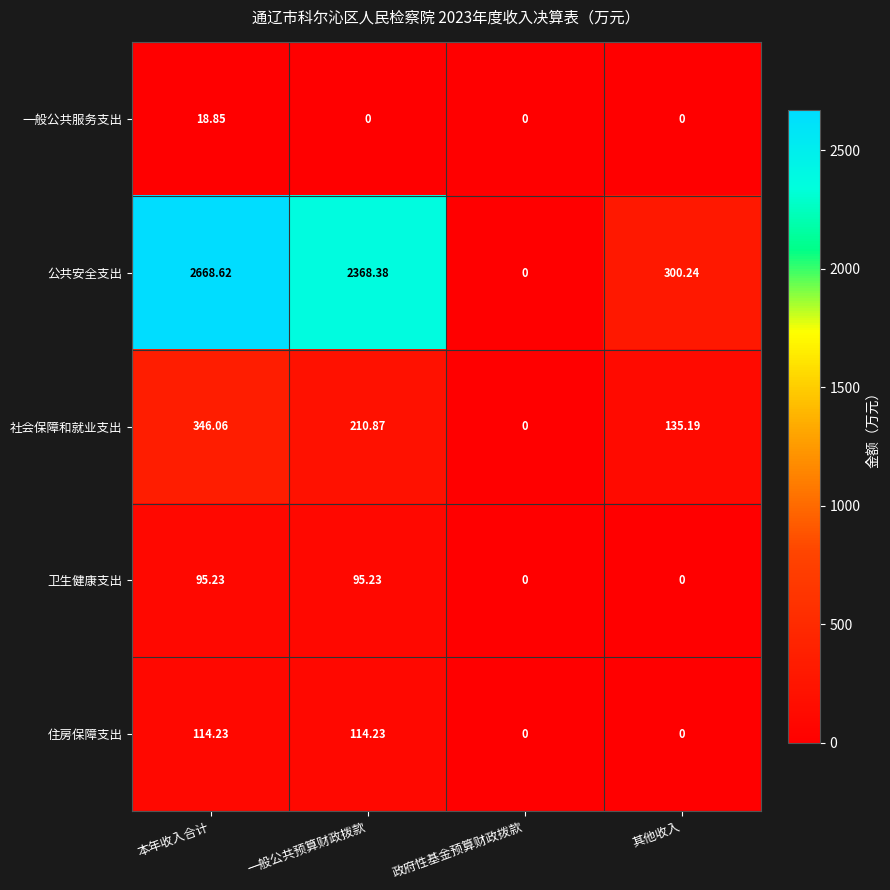

Which label corresponds to the largest value in the chart?

本年收入合计